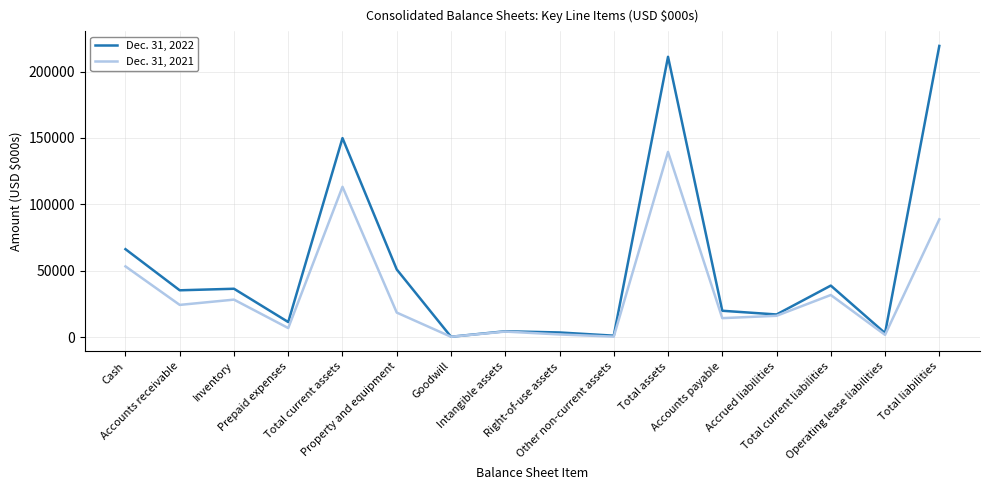

Which series has the largest range (max minus min)?

Dec. 31, 2022